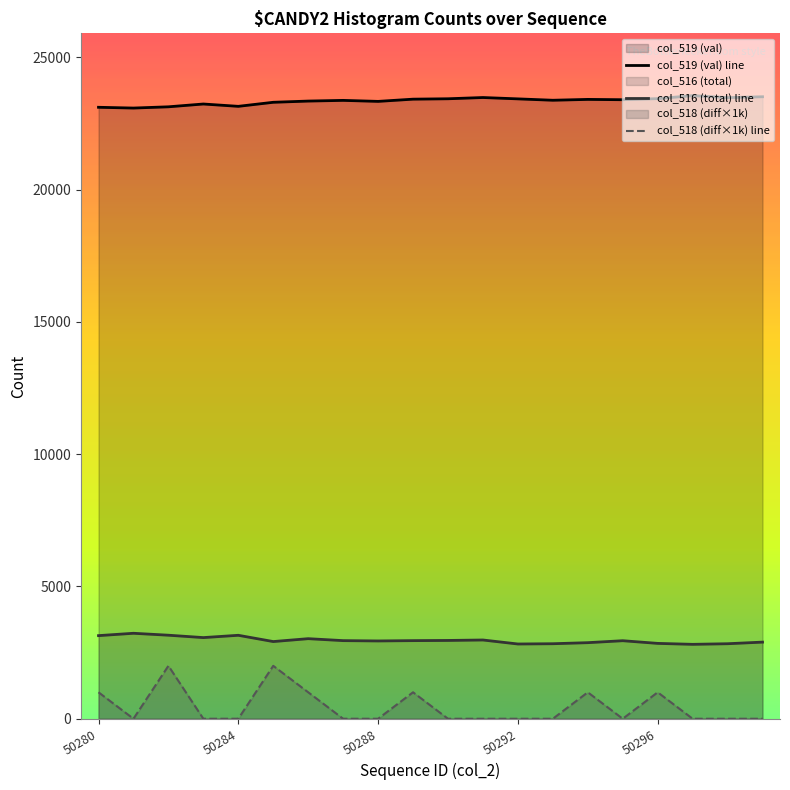

What is the total value across all series at 50288?

26271